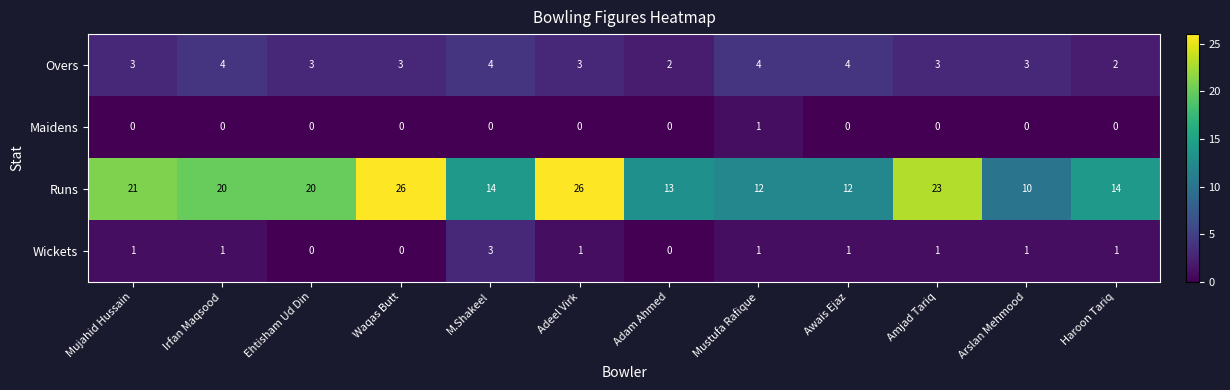

What is the maximum value for Wickets?

3